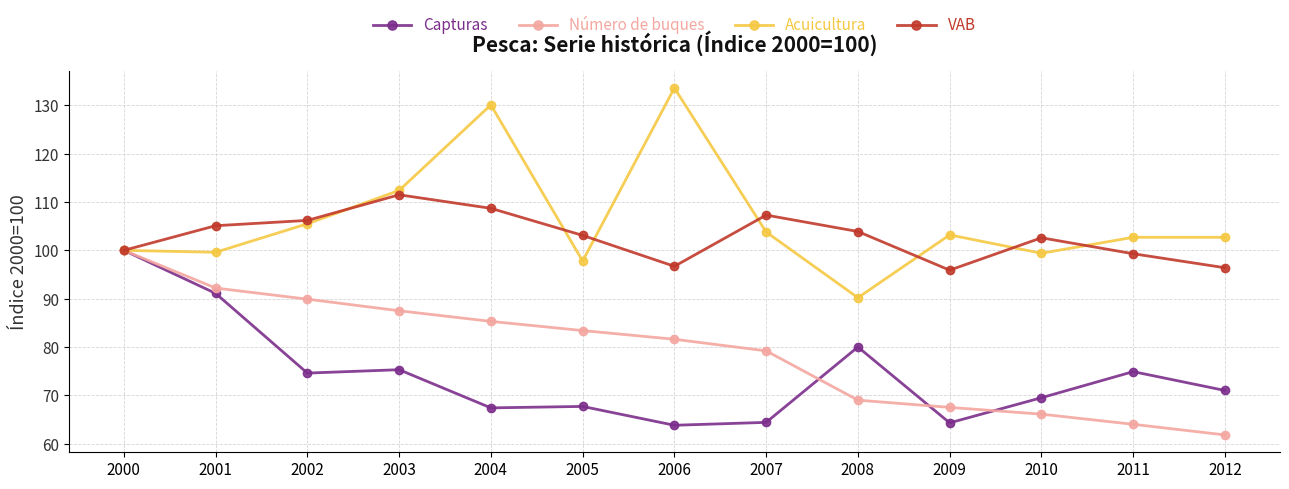

At 2004, list the series in order from largest to smallest.

Acuicultura, VAB, Número de buques, Capturas